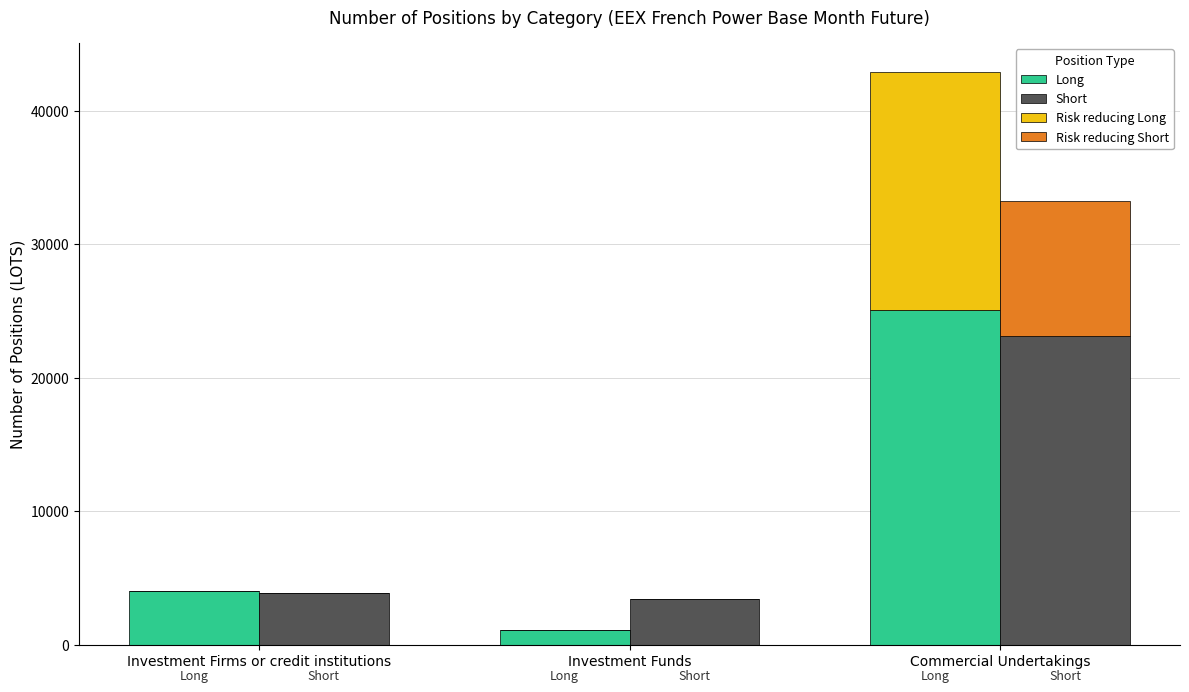

What are all the series names shown in the legend?

Long, Short, Risk reducing Long, Risk reducing Short